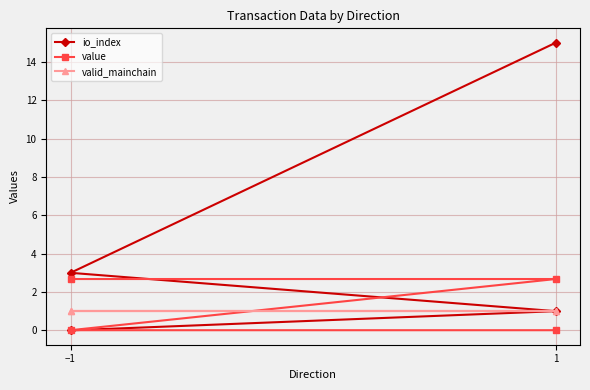

What is the average value of the value series?

1.3